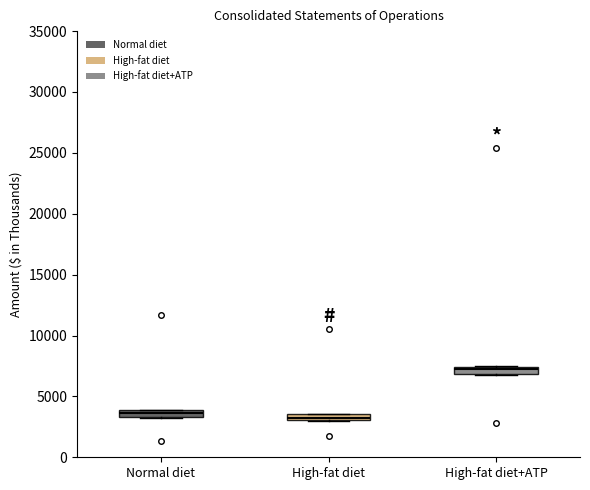

Where is the upper edge of the box for High-fat diet+ATP on the y-axis? The values are not printed on the chart, so give them approximately, as read against the axis.

7500